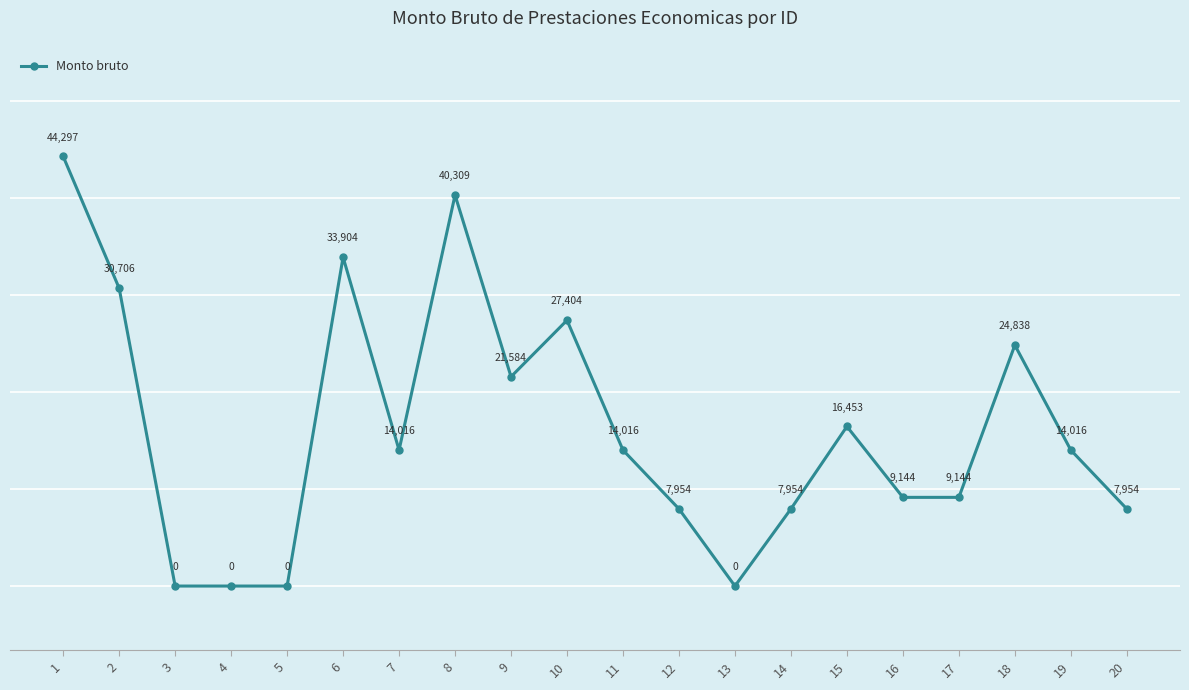

Between 7 and 5, which is larger?

7